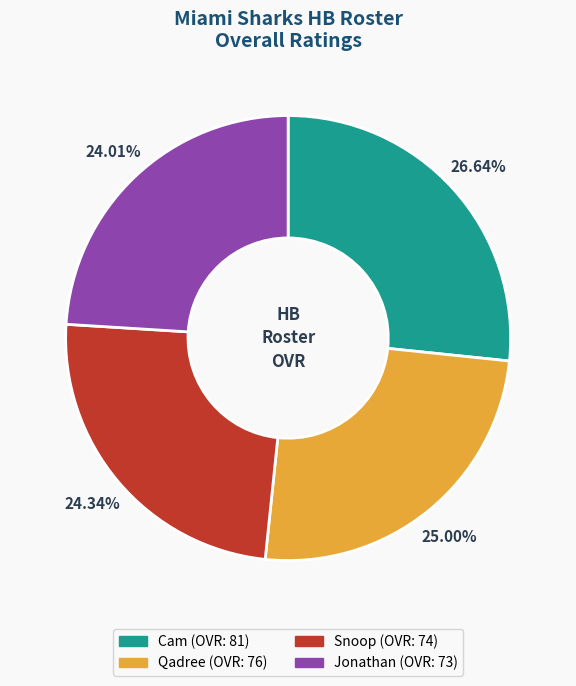

What is the ratio of the value at Qadree to the value at Jonathan?

1.0